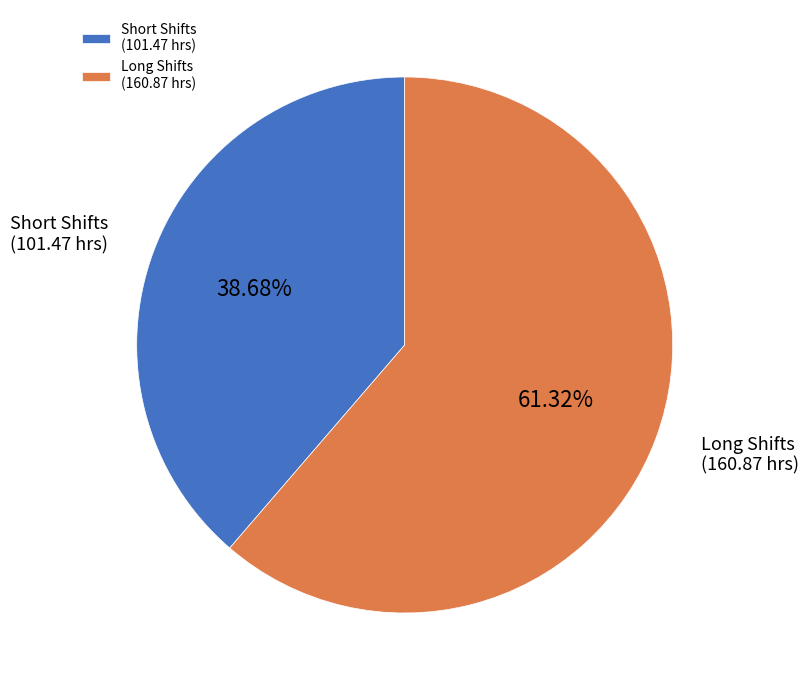

Which slice is the smallest?

Short Shifts (101.47 hrs)